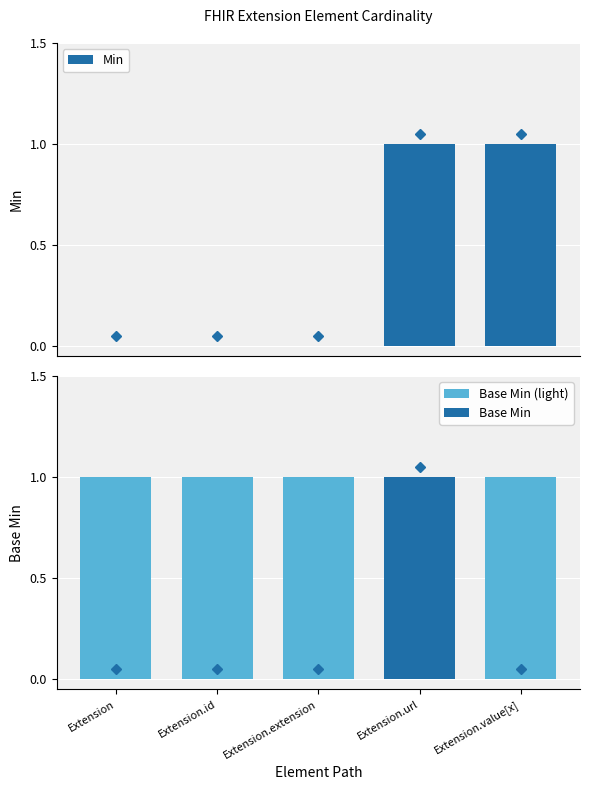

Reading right to left, transcribe all the data shown in this chart.

Min: 1	1	0	0	0
Base Min (light): 1	1	1	1	1
Base Min: 0	1	0	0	0